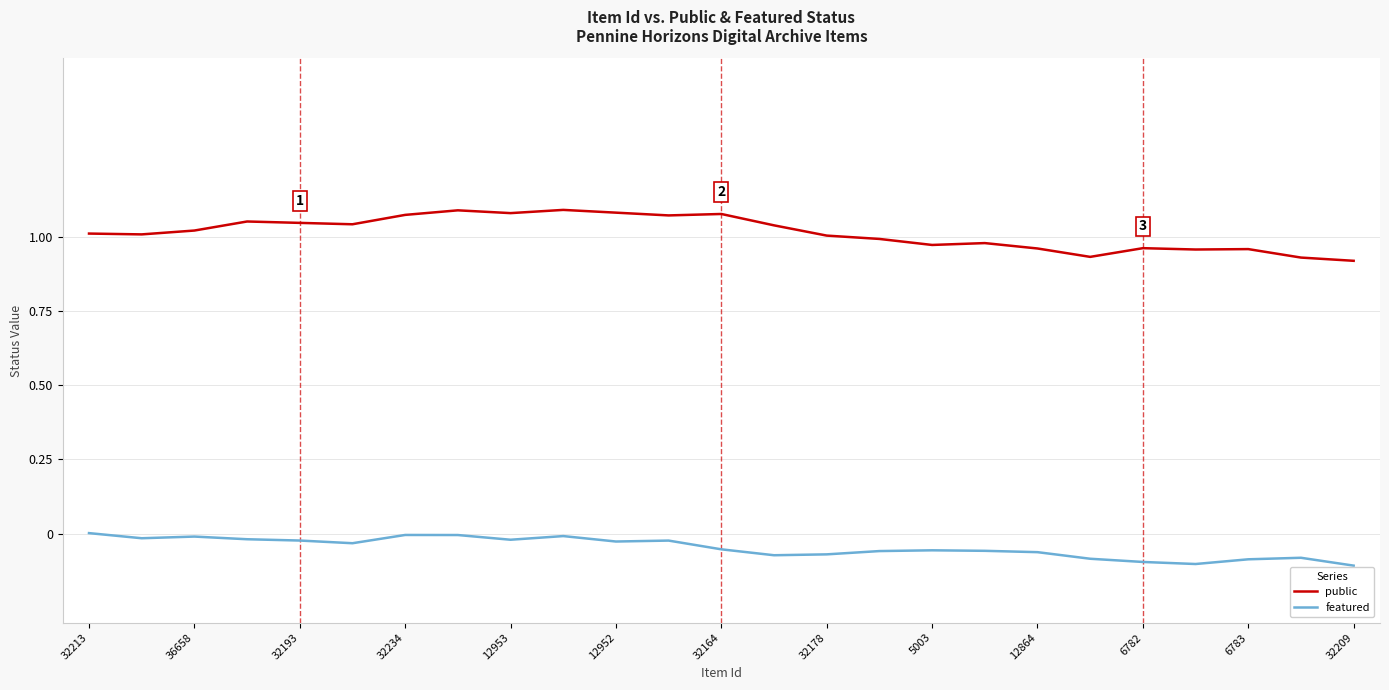

At how many categories does at least one series exceed 0?

25